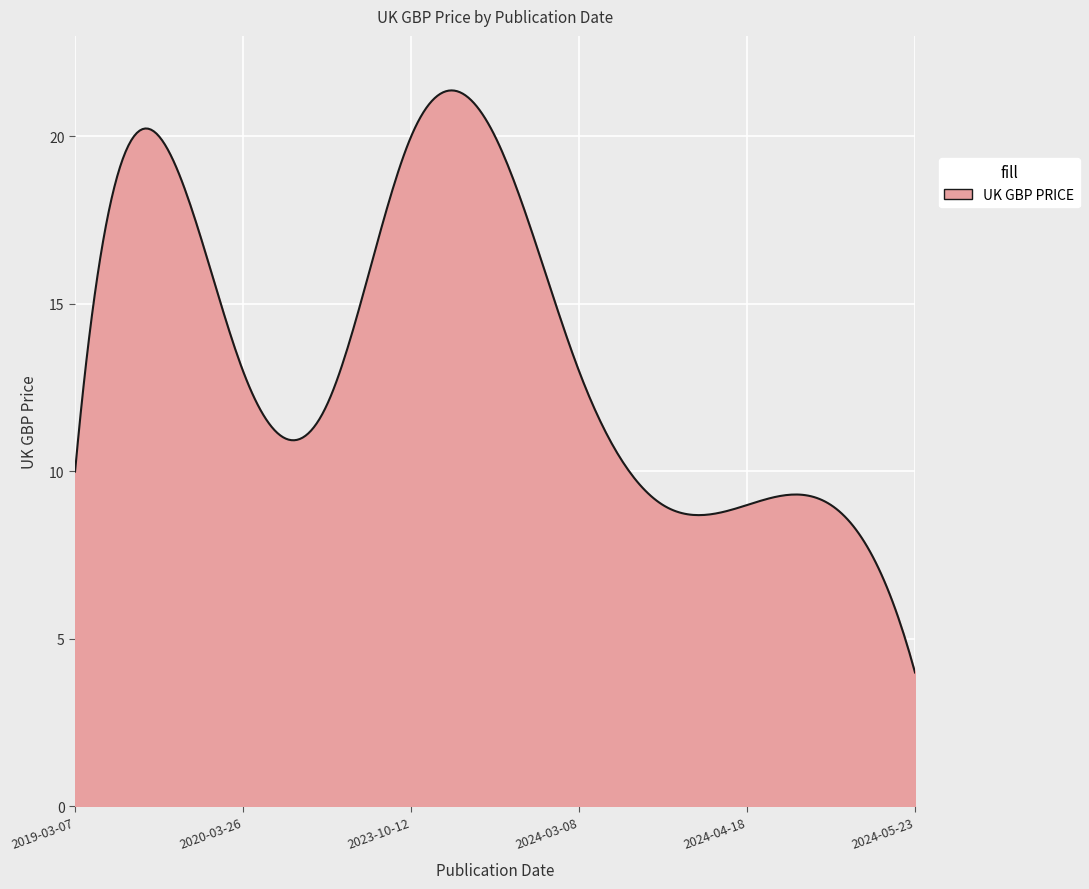

What is the difference between the maximum and minimum values?

17.4